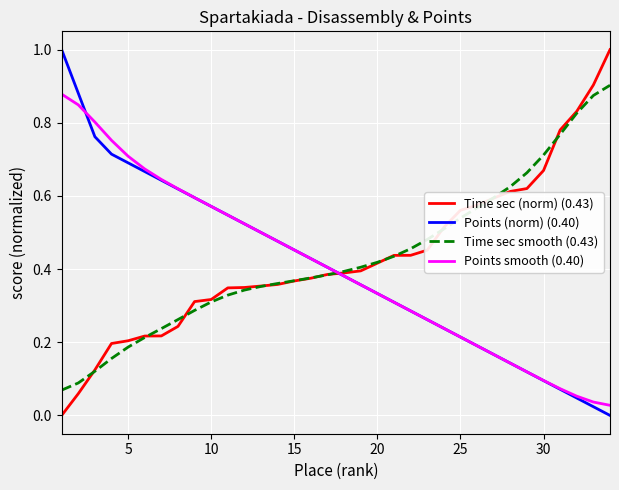

What is the maximum value shown in the chart?

1.0